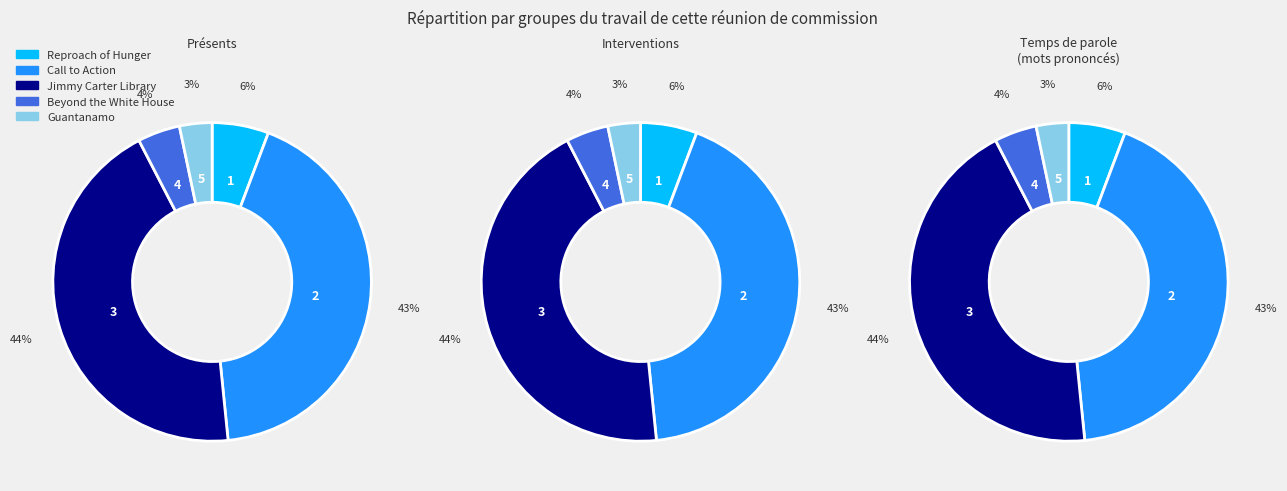

How many slices are in this pie chart?

5